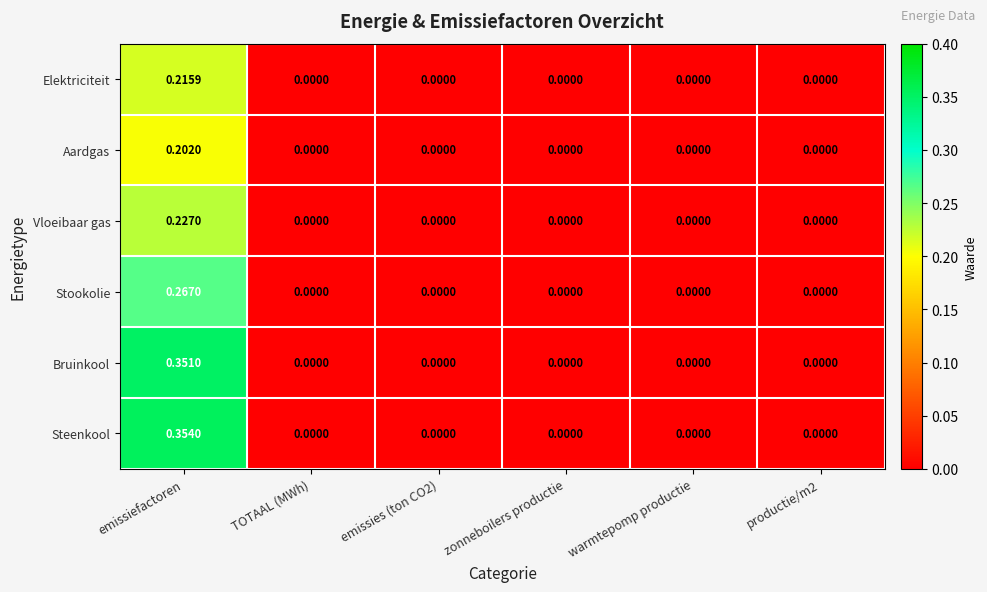

Which series has the largest total across all categories?

Steenkool